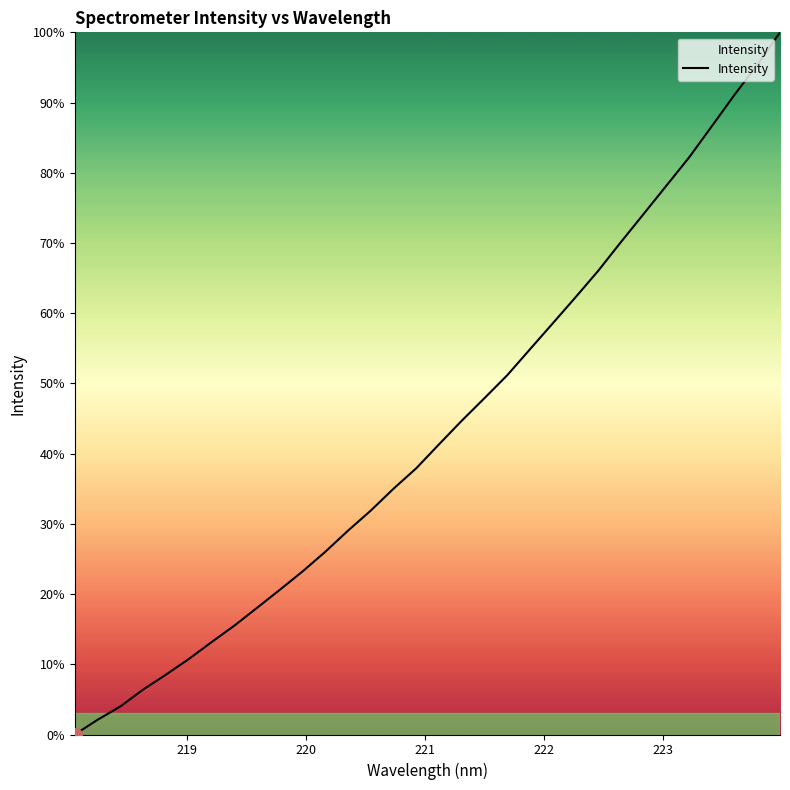

What is the greatest value displayed?

100.0